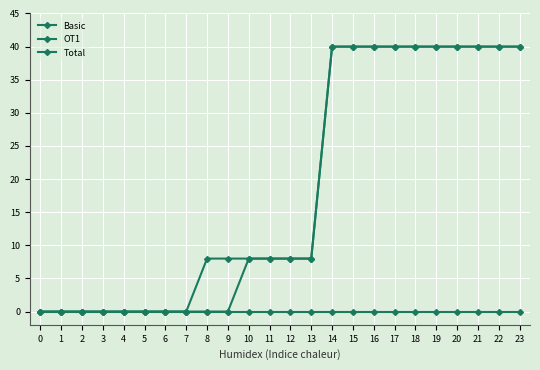

Reading right to left, what are all the values shown in this chart?

Basic: 23=40	22=40	21=40	20=40	19=40	18=40	17=40	16=40	15=40	14=40	13=8	12=8	11=8	10=8	9=8	8=8	7=0	6=0	5=0	4=0	3=0	2=0	1=0	0=0
OT1: 23=40	22=40	21=40	20=40	19=40	18=40	17=40	16=40	15=40	14=40	13=8	12=8	11=8	10=8	9=0	8=0	7=0	6=0	5=0	4=0	3=0	2=0	1=0	0=0
Total: 23=0	22=0	21=0	20=0	19=0	18=0	17=0	16=0	15=0	14=0	13=0	12=0	11=0	10=0	9=0	8=0	7=0	6=0	5=0	4=0	3=0	2=0	1=0	0=0